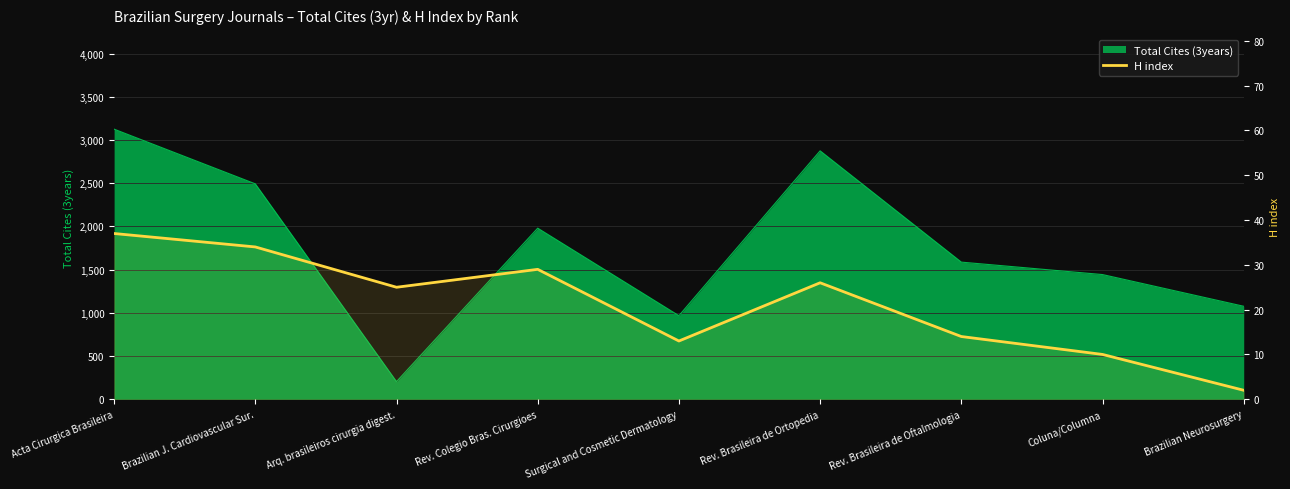

How many values exceed 25?

4